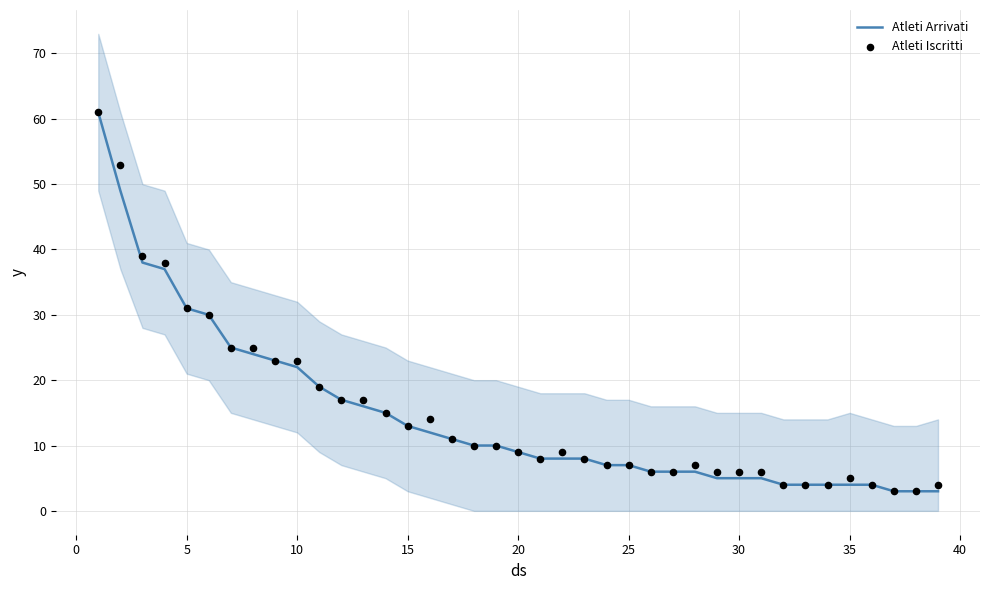

At which label is Atleti Arrivati closest to 32?

5